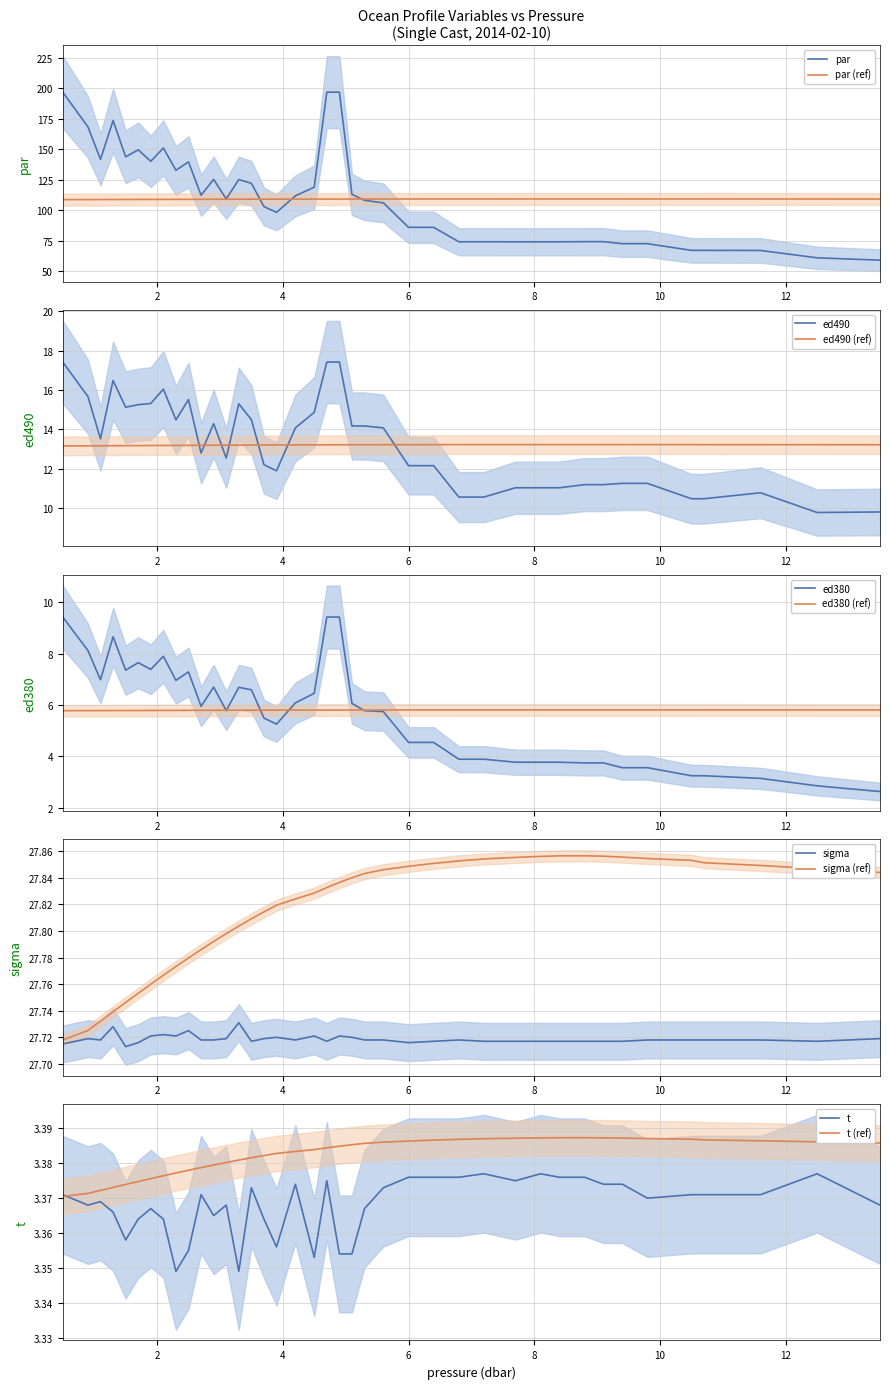

The ed380 series shows 7.6 at 1.7. True or false?

True